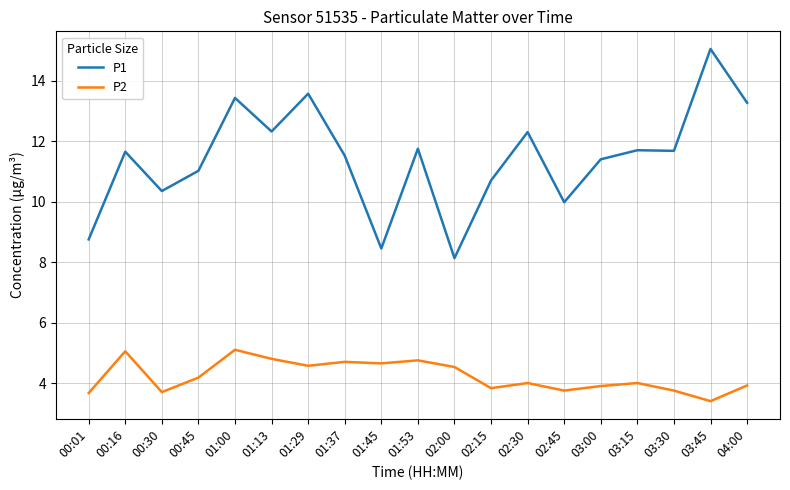

What are all the series names shown in the legend?

P1, P2